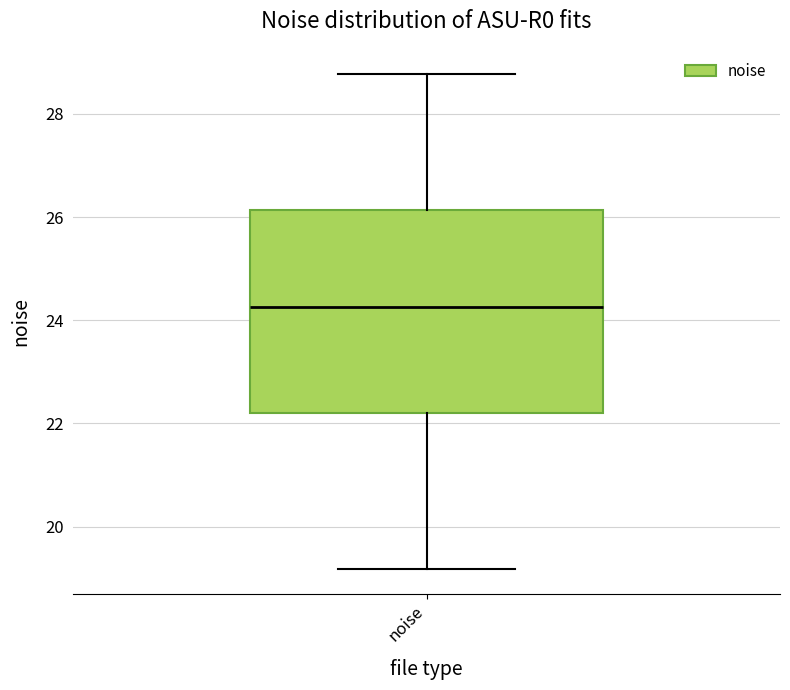

Where does the upper whisker of the box for noise end on the y-axis? The values are not printed on the chart, so give them approximately, as read against the axis.

28.8